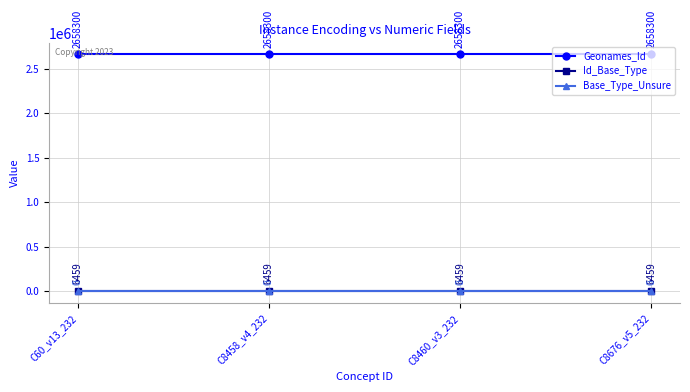

True or false: Geonames_Id has more than 2 interior local peaks.

False